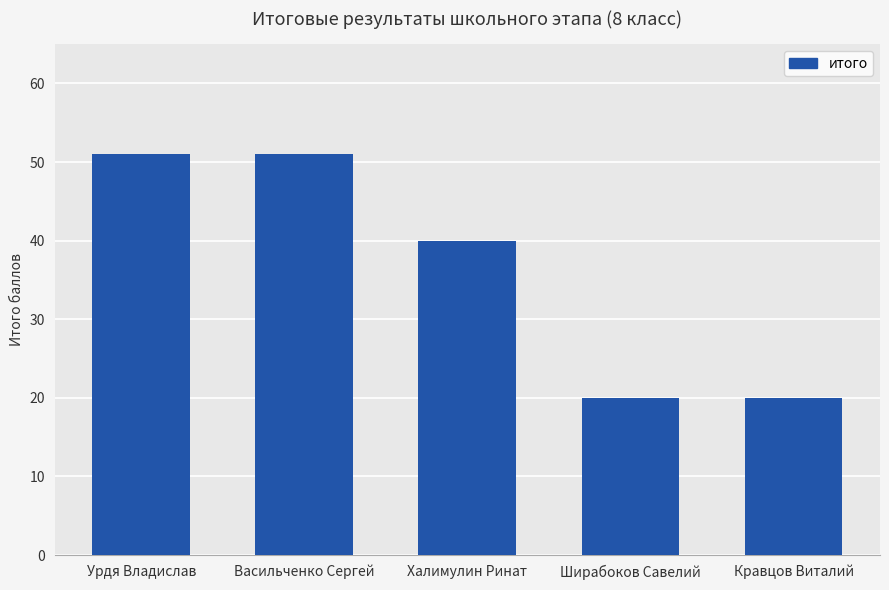

What position from the right is Васильченко Сергей?

4